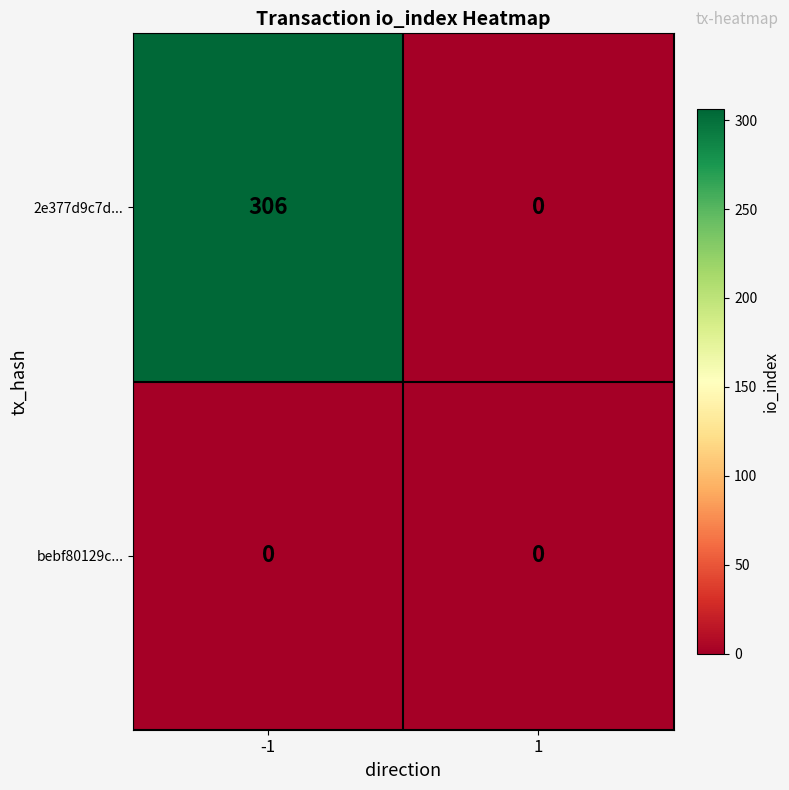

Rank the series at -1 from lowest to highest value.

bebf80129c..., 2e377d9c7d...